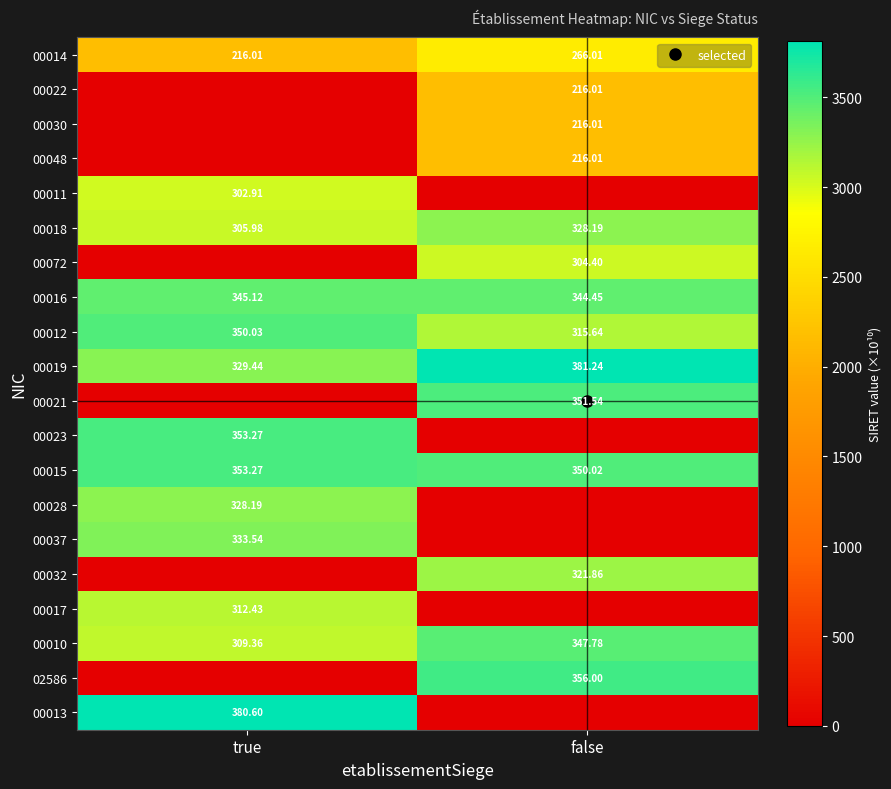

Count the number of data series in this chart.

20